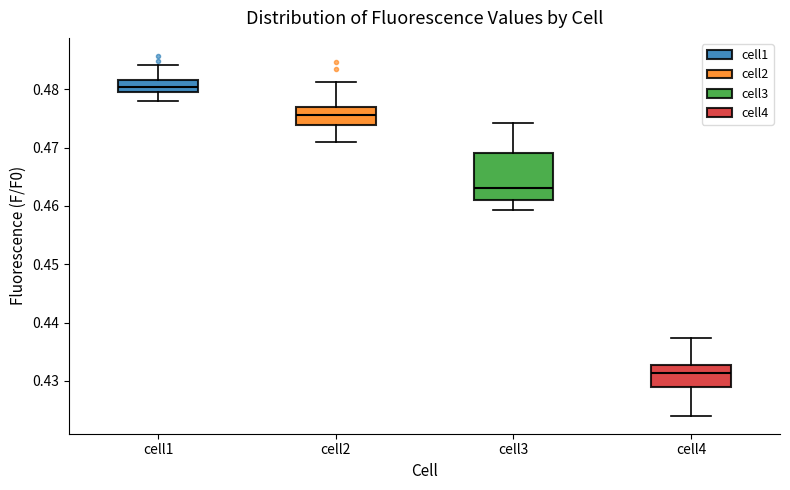

Comparing the boxes themselves (not the whiskers), which one is the tallest?

cell3